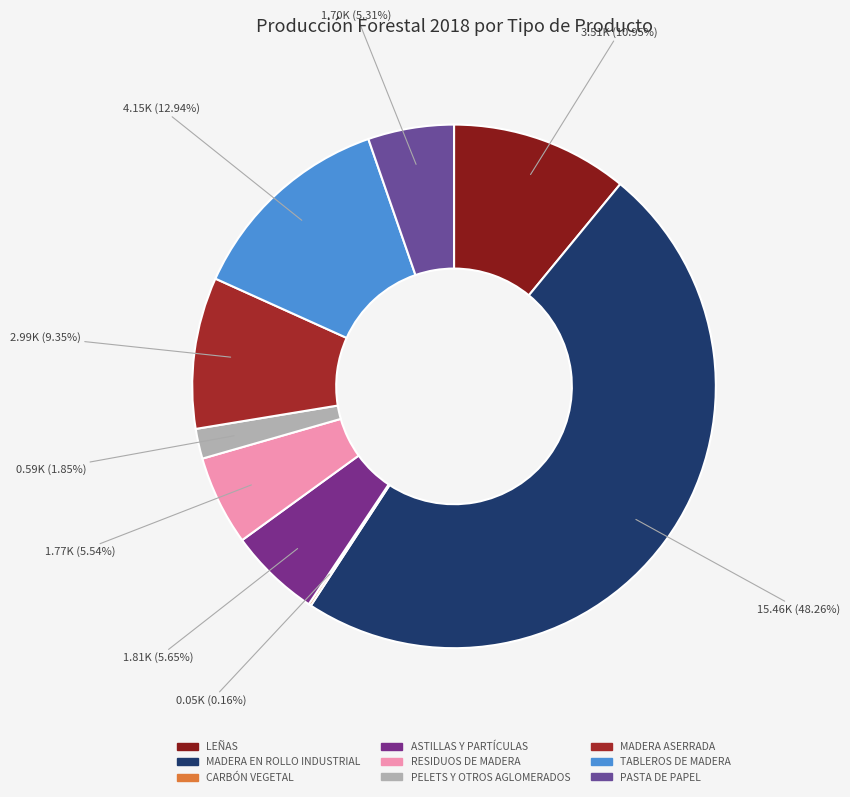

To the nearest percent, what is the difference between the LEÑAS and PASTA DE PAPEL slice percentages?

6%